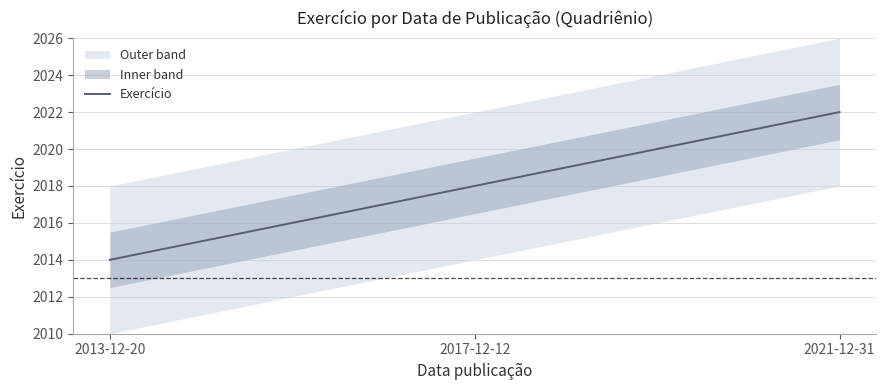

The value at 2017-12-12 is 1315. True or false?

False